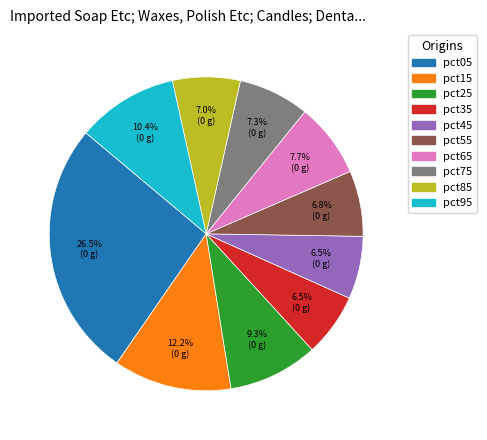

To the nearest percent, what portion does pct25 represent?

9%